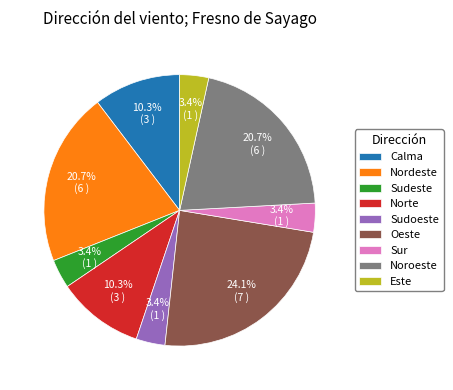

Which slice is the largest?

Oeste